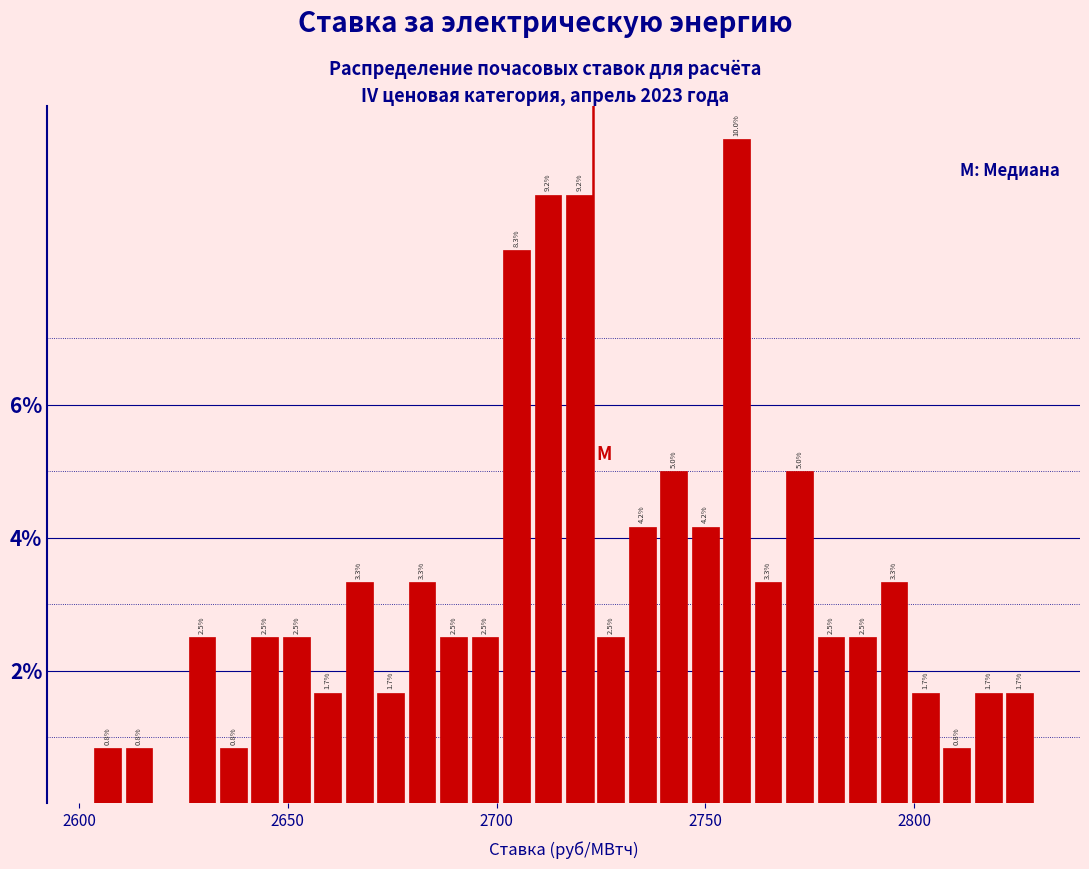

Read against the x-axis, roughly where is the centre of the tallest bar?

2755